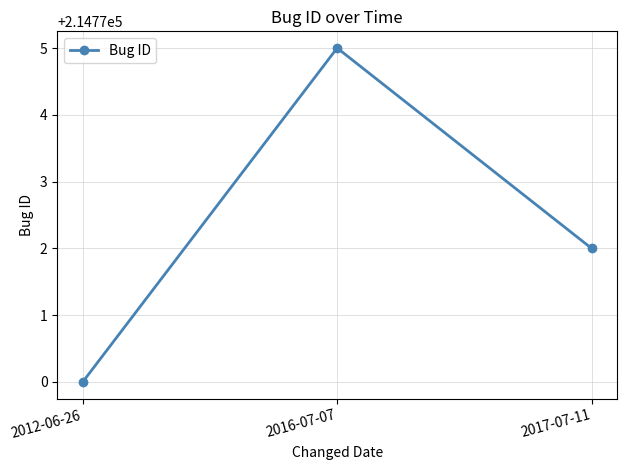

What position from the right is 2012-06-26?

3